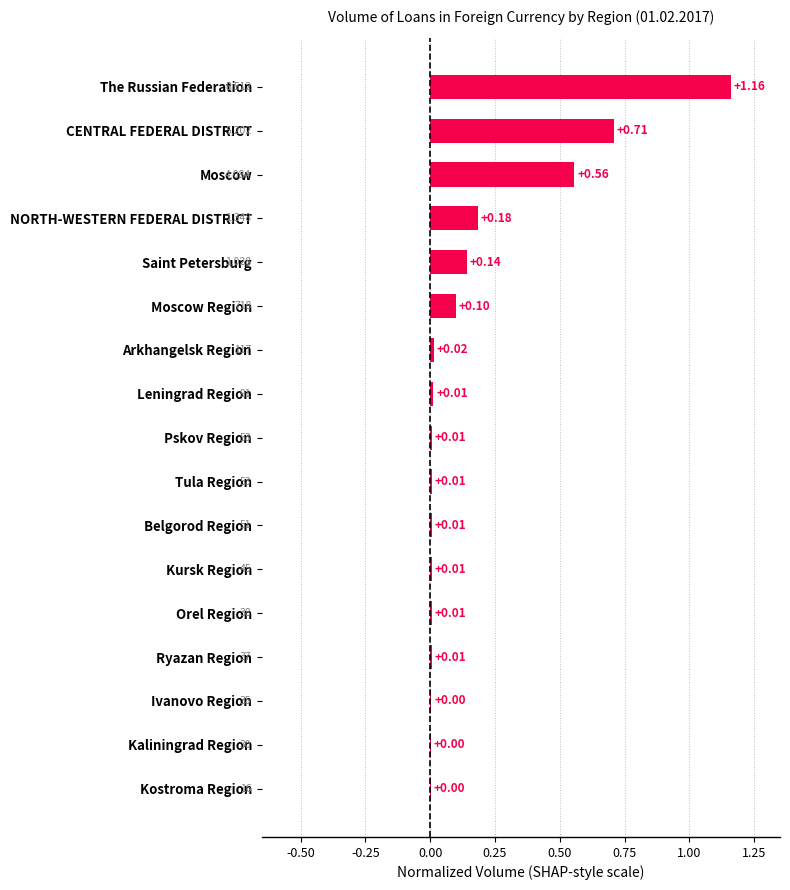

Which label corresponds to the largest value in the chart?

The Russian Federation